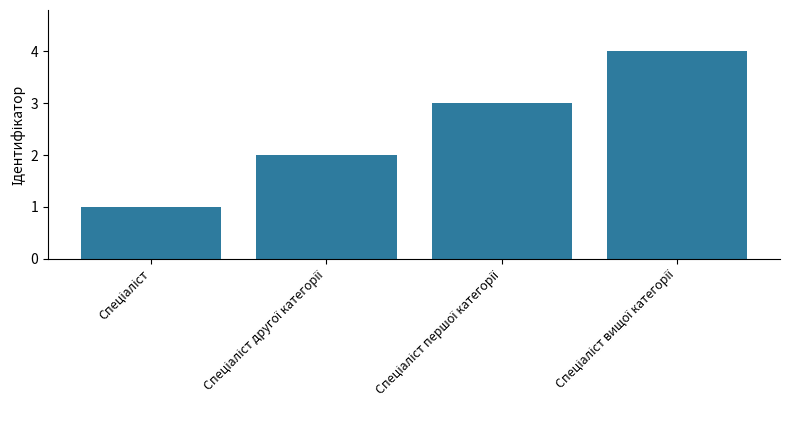

What is the maximum value shown in the chart?

4